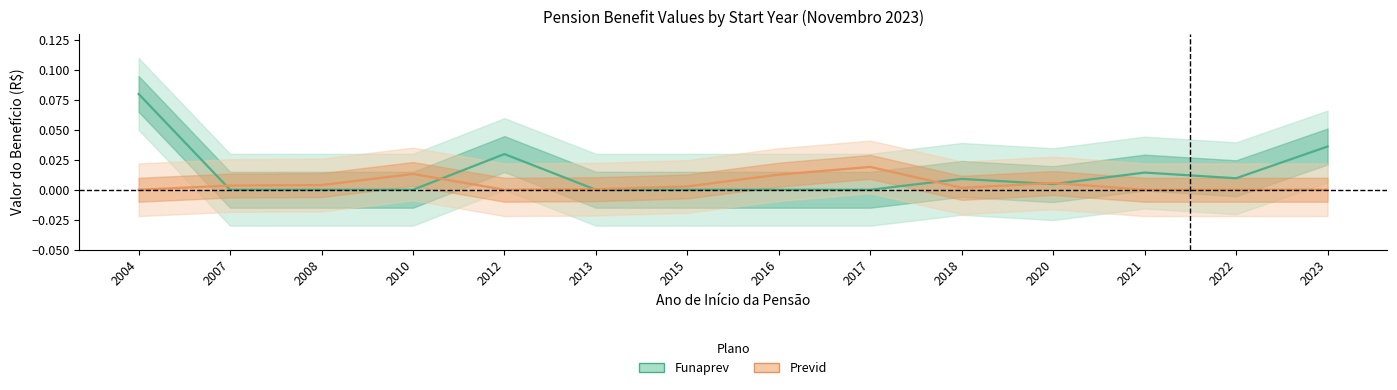

What is the greatest value displayed?

0.1